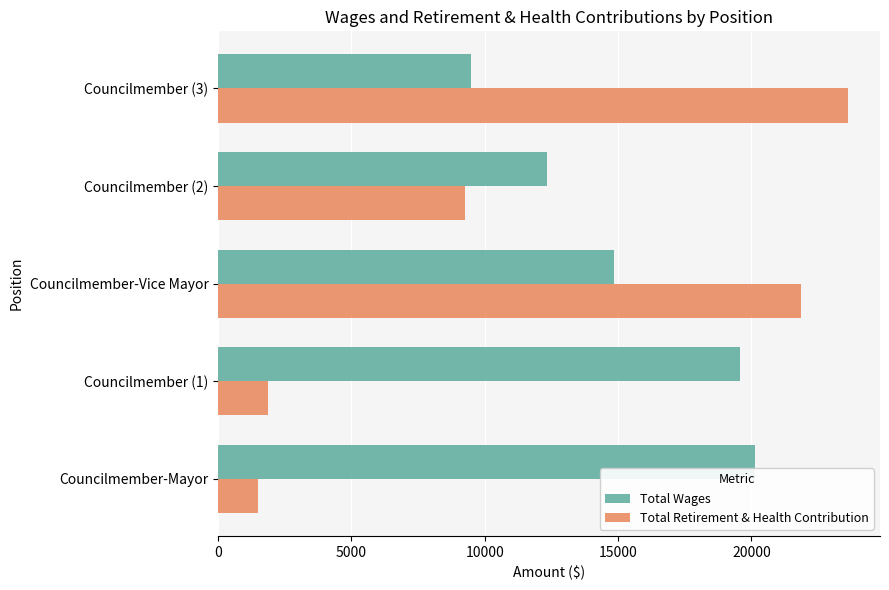

Which series has the largest total across all categories?

Total Wages